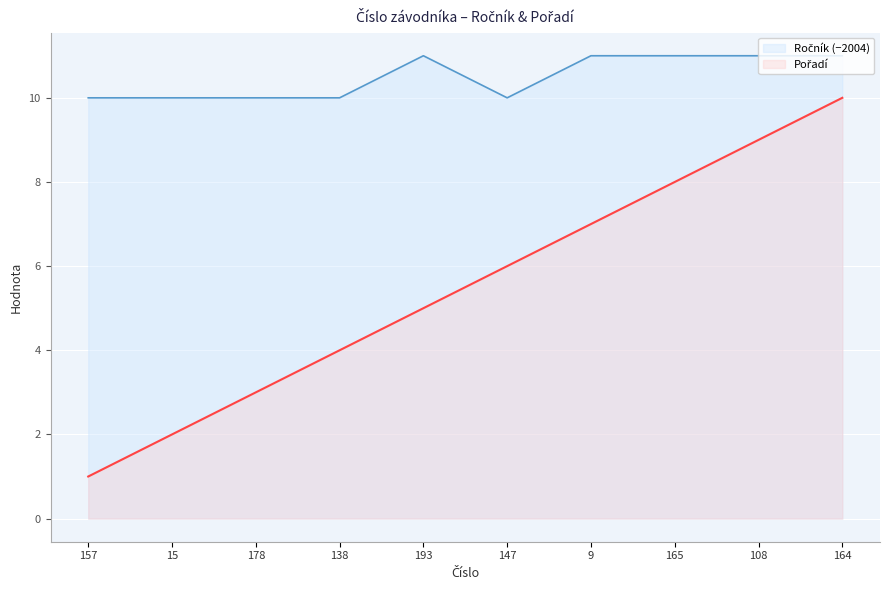

Is it true that Pořadí equals 2 at 138?

False